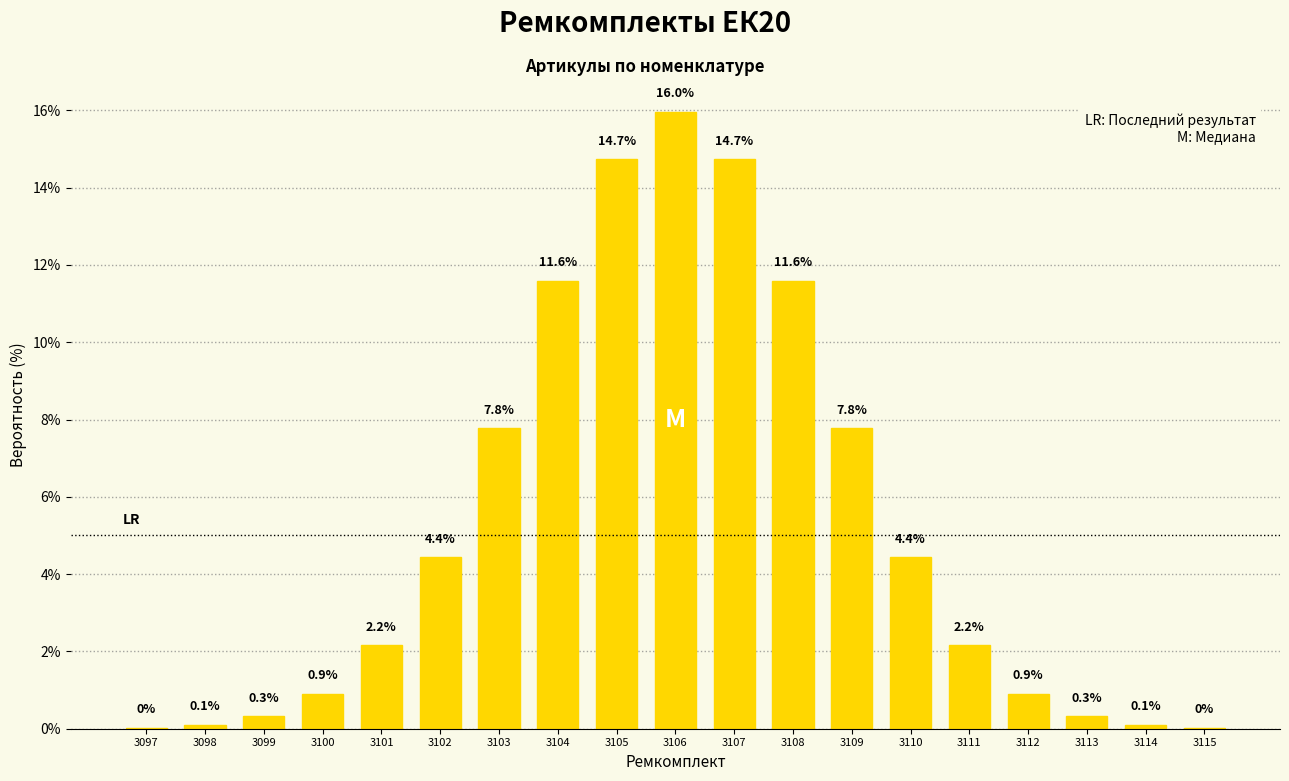

Count the number of categories in the chart.

19